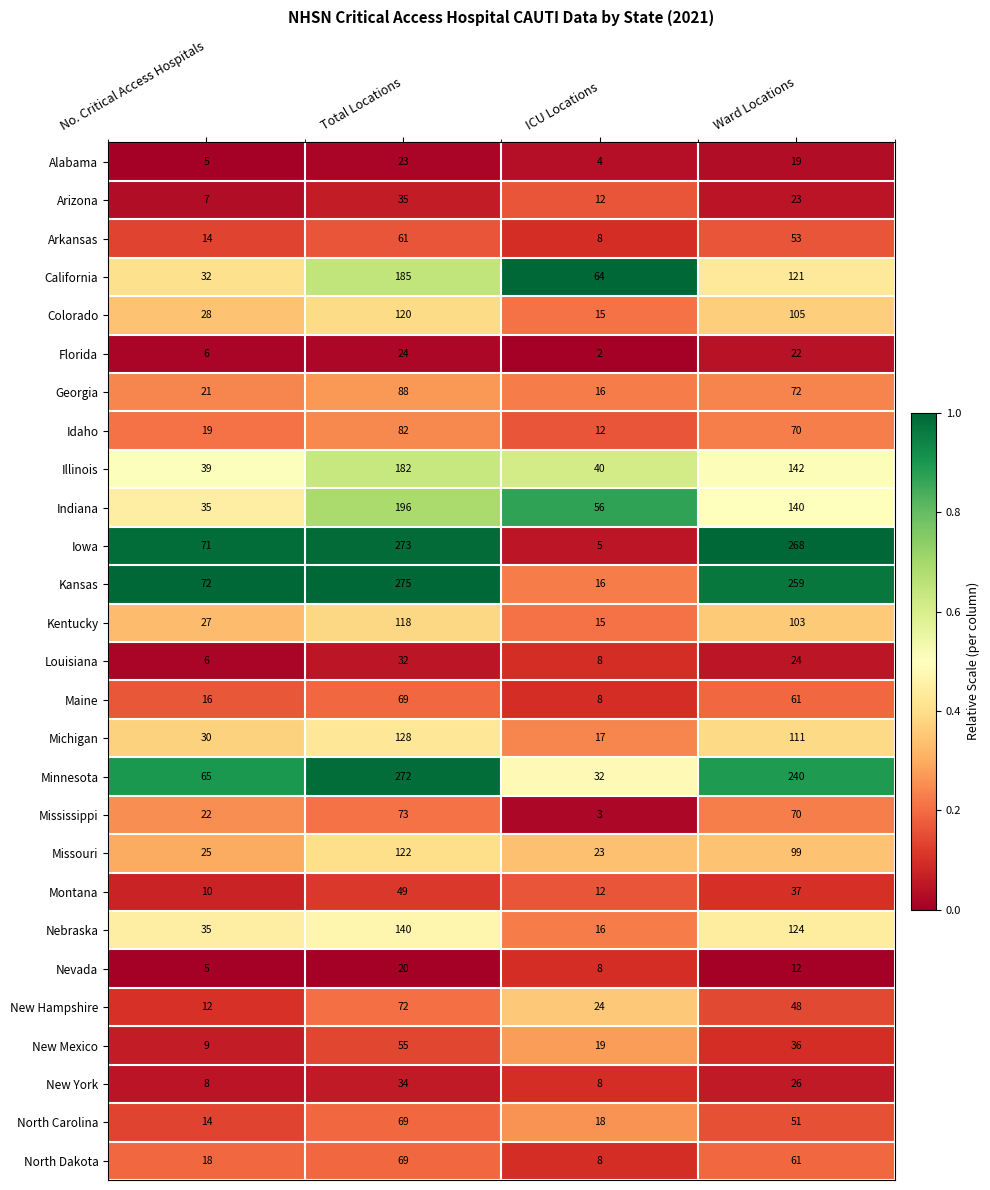

How many data points does each series have?

4